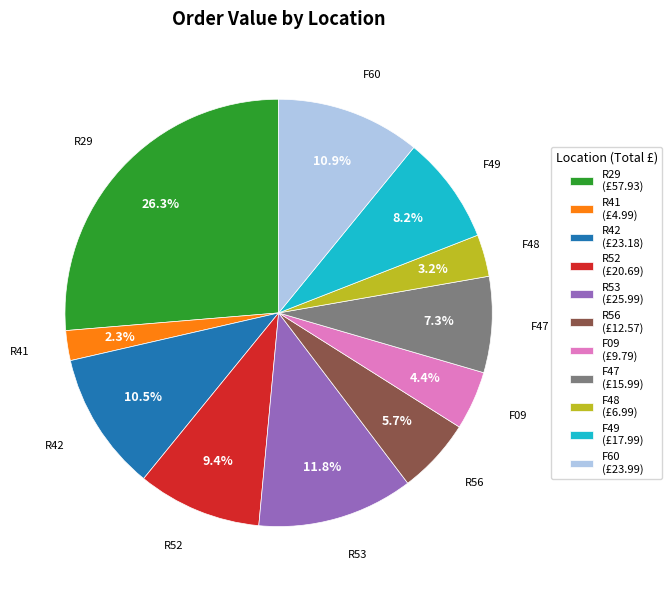

Which slice is the largest?

R29